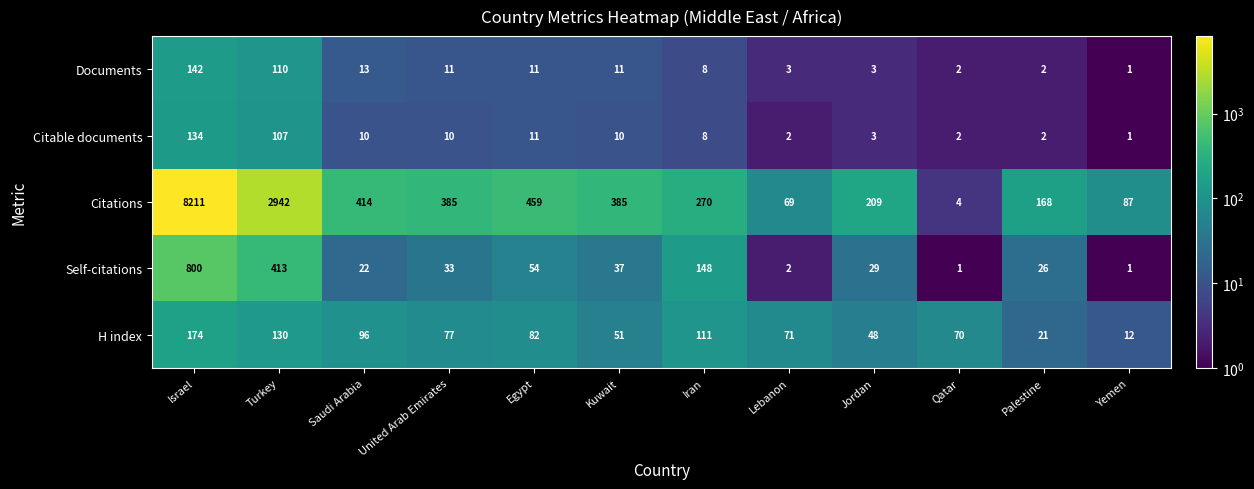

How many values in the Citable documents series are below 10?

6